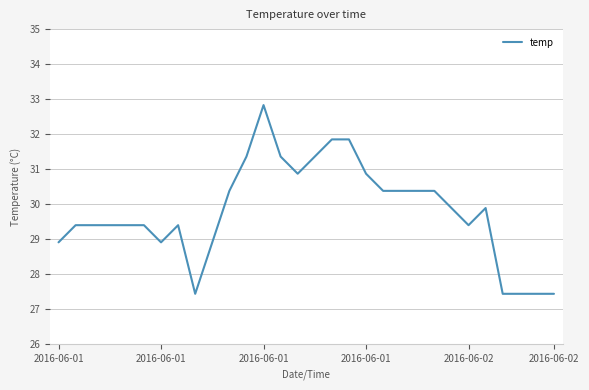

What is the difference between the maximum and minimum values?

5.4